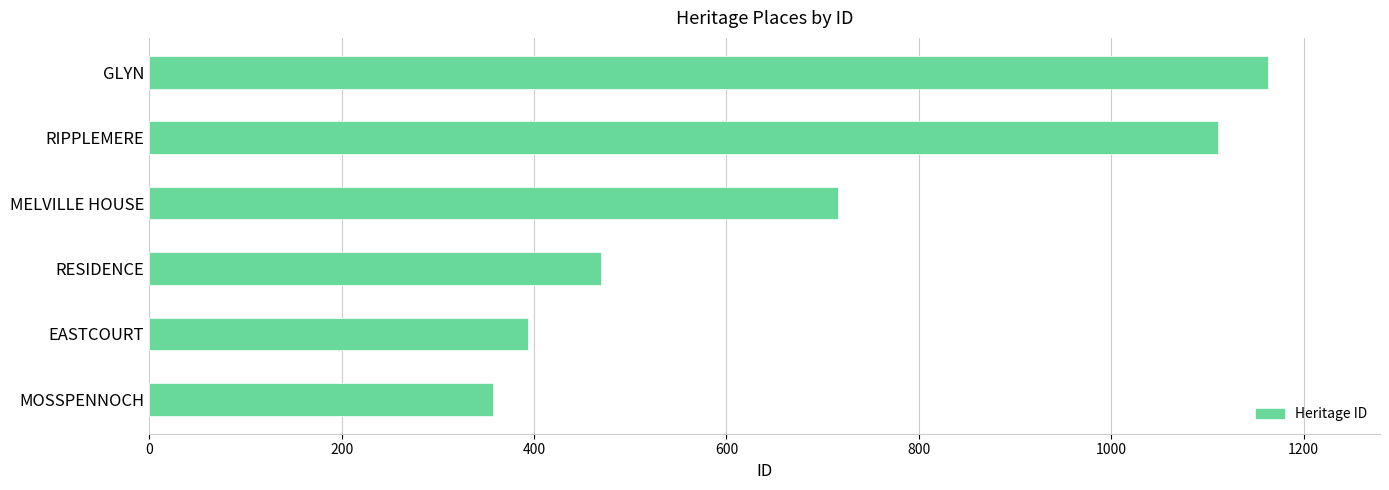

What is the value of the 2nd bar from the left?

394